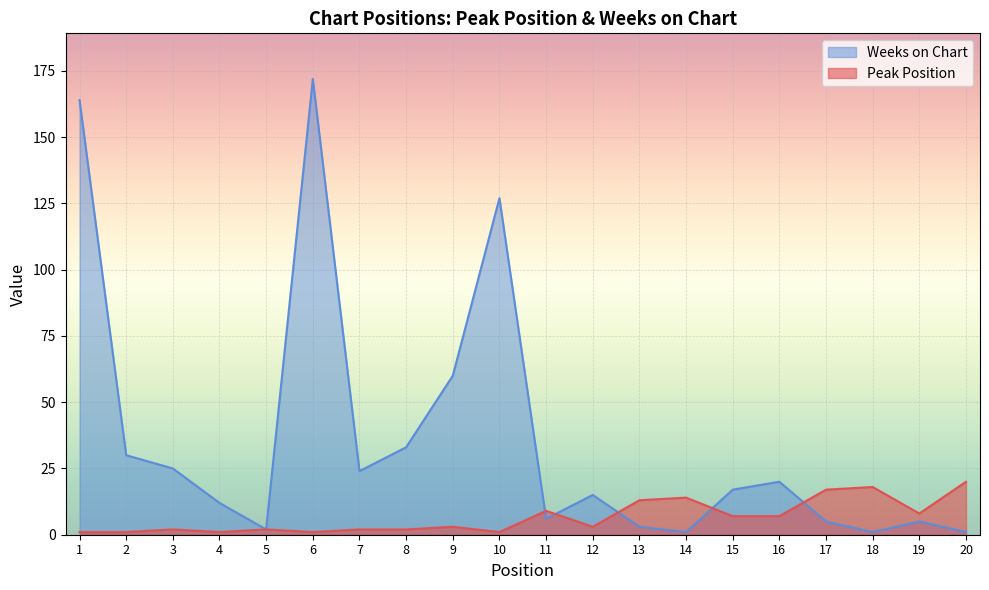

List the labels in order of Weeks on Chart value, largest first.

6, 1, 10, 9, 8, 2, 3, 7, 16, 15, 12, 4, 11, 17, 19, 13, 5, 14, 18, 20